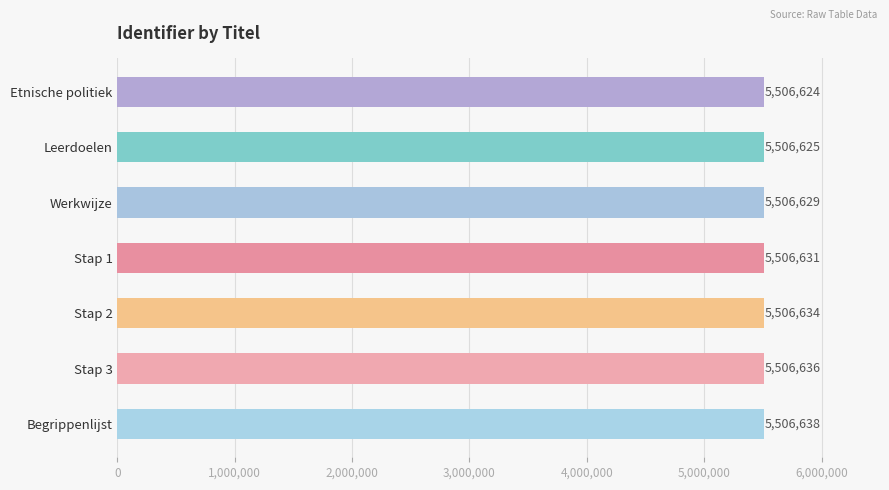

What is the difference between the second highest and second lowest values?

11